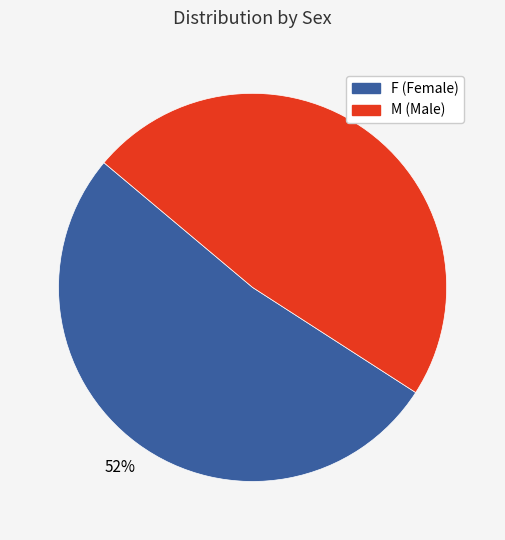

Rank the categories by value from highest to lowest.

F, M